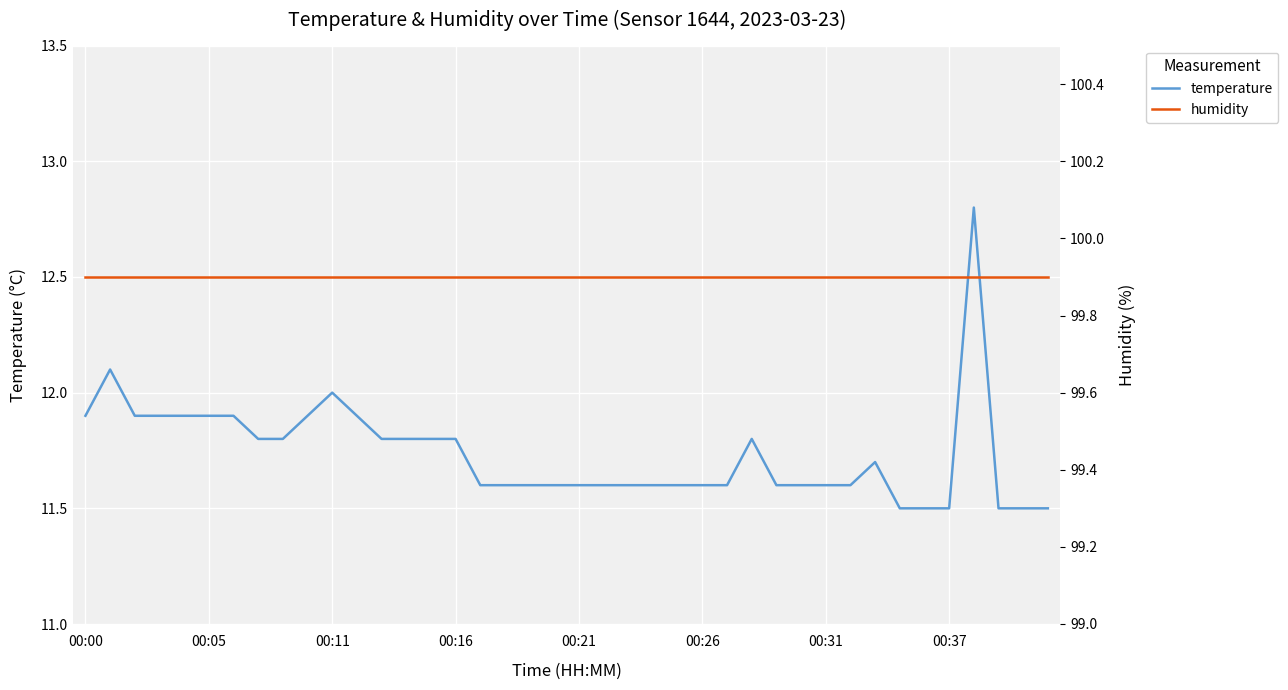

The value of temperature at 00:11 is 20.7. True or false?

False